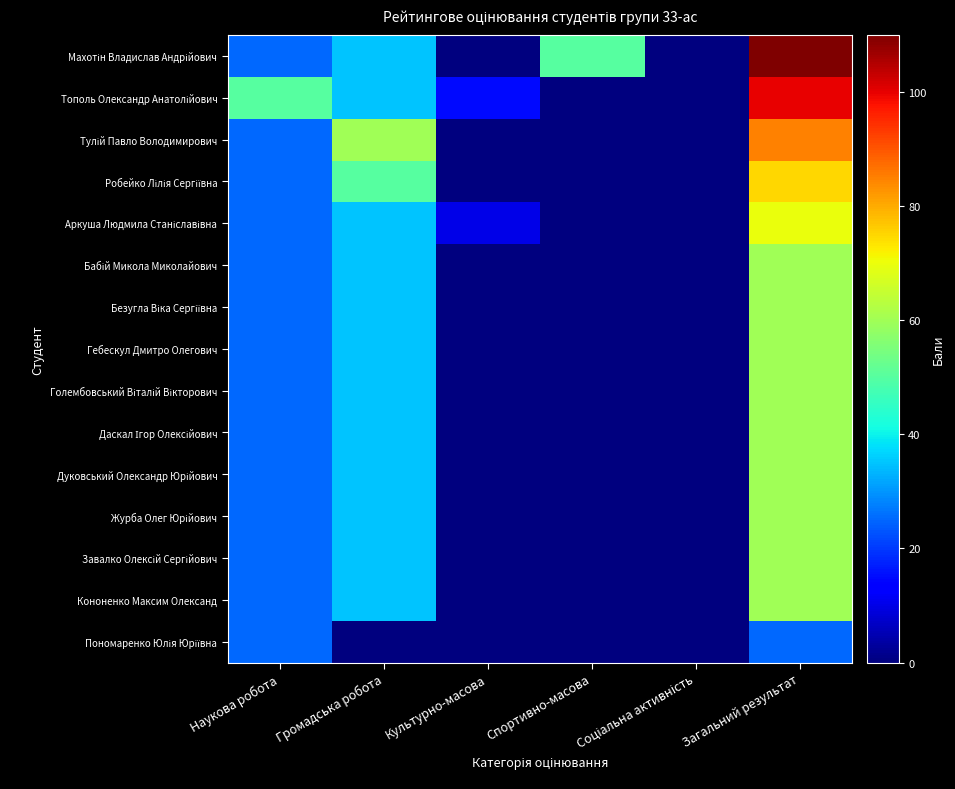

What is the maximum value shown in the chart?

110